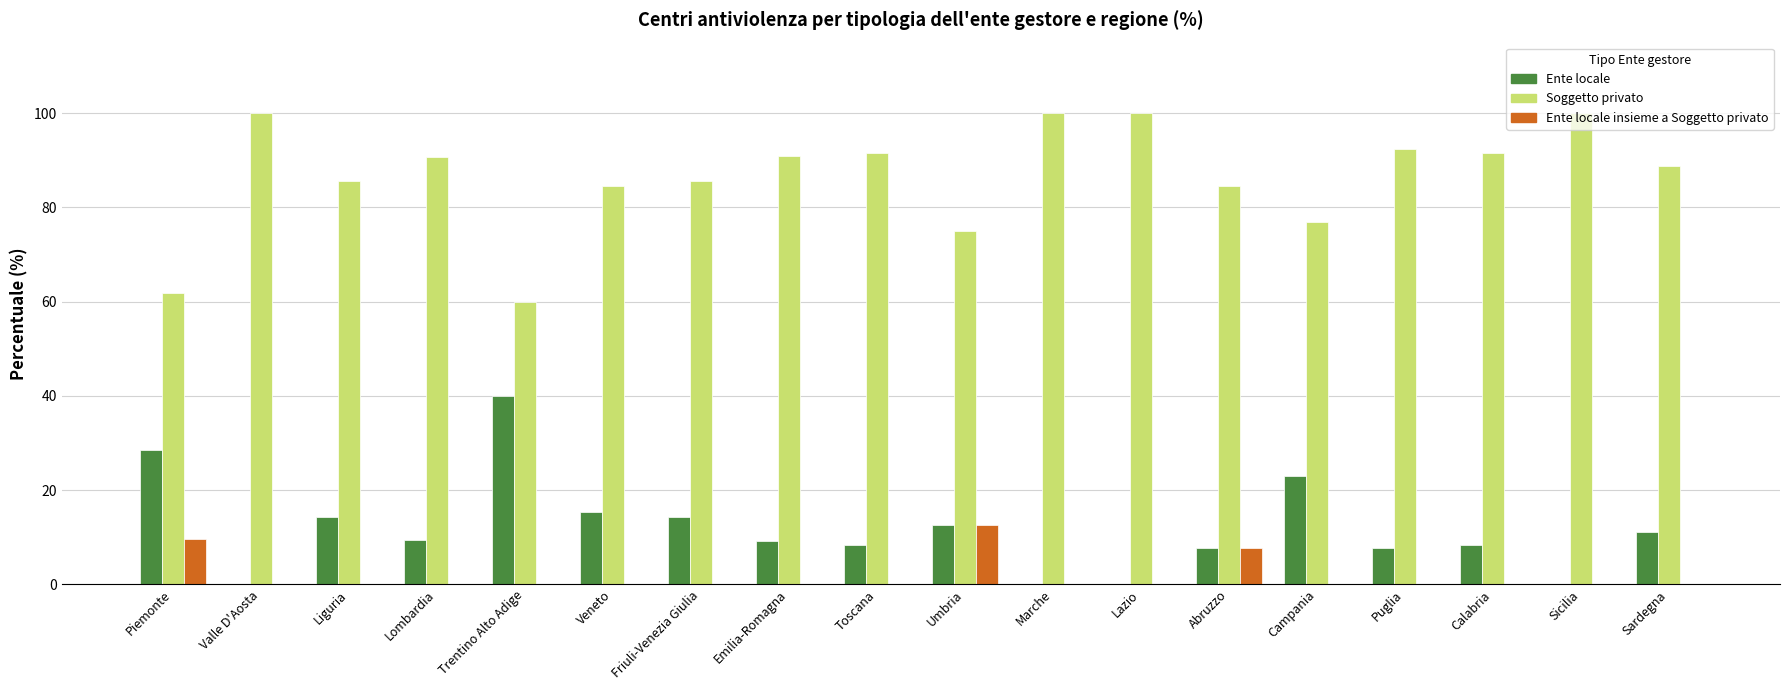

True or false: Ente locale has a value of 11.1 at Sardegna.

True